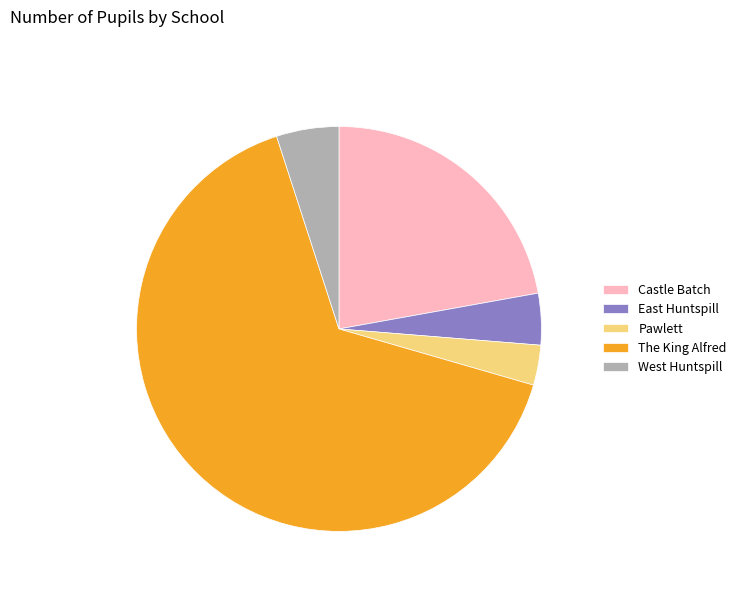

What is the majority slice?

The King Alfred